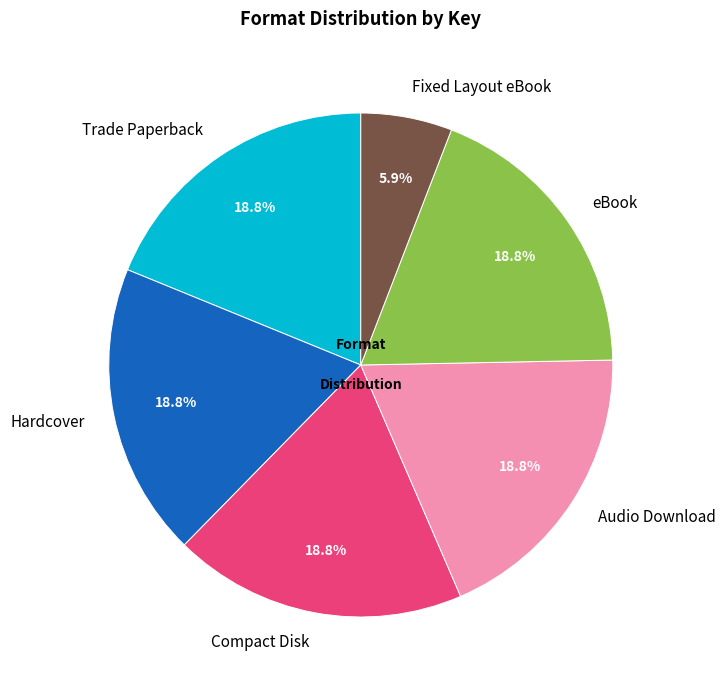

Is Fixed Layout eBook the majority of the pie?

No